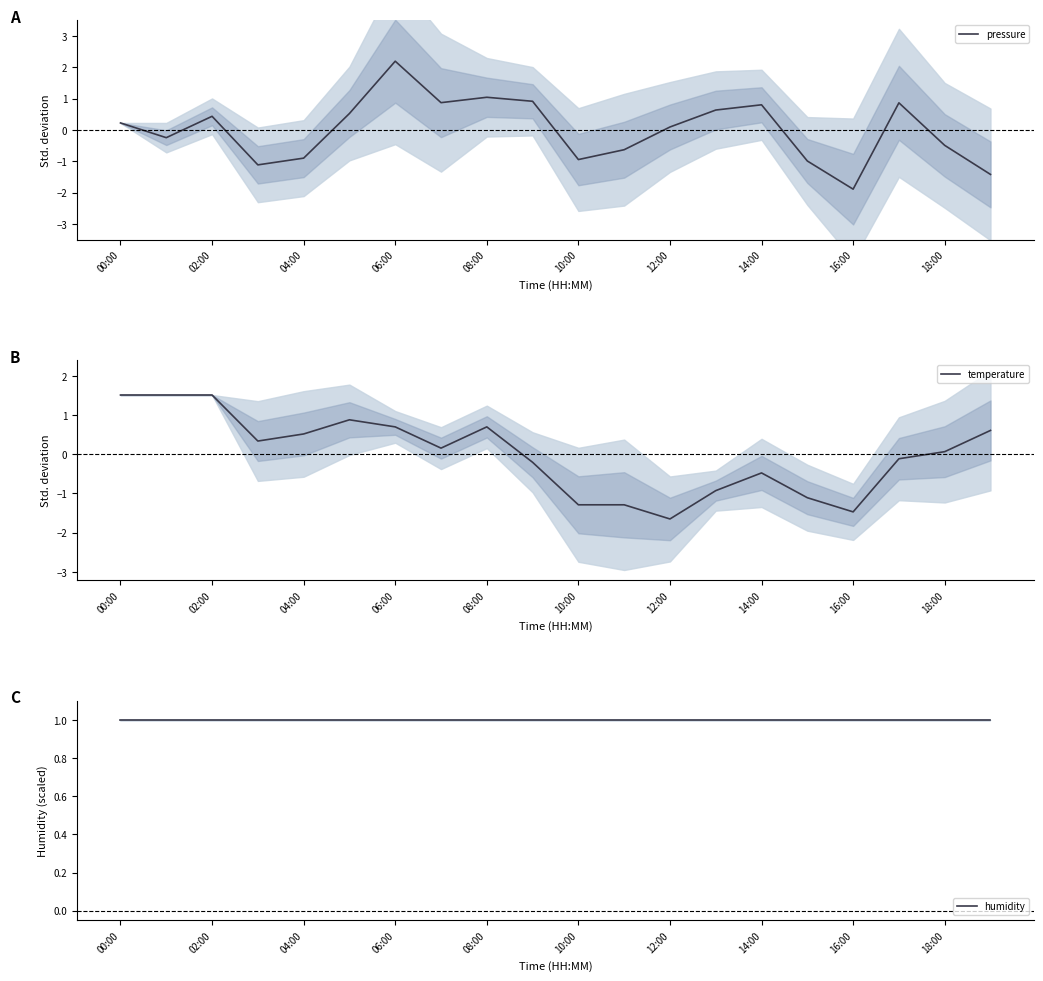

True or false: temperature has a value of -0.9 at 16:00.

False